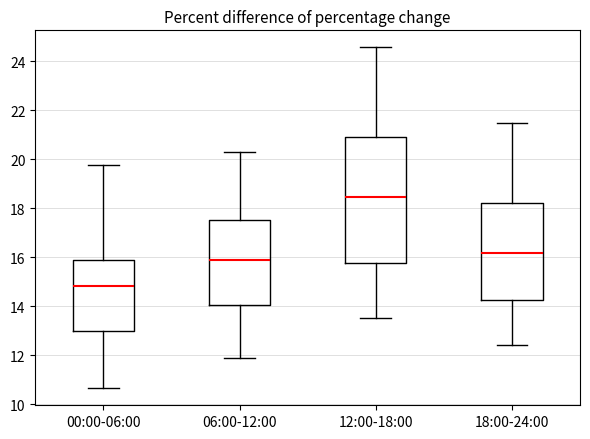

Reading left to right, read every box against the y-axis: the position of its median line, the range the box covers, and the ends of its whiskers. The values are not printed on the chart, so give them approximately, as read against the axis.

00:00-06:00: median 14.8, box 13.0 to 15.8, whiskers 10.6 to 19.8
06:00-12:00: median 15.8, box 14.0 to 17.6, whiskers 11.8 to 20.4
12:00-18:00: median 18.4, box 15.8 to 20.8, whiskers 13.6 to 24.6
18:00-24:00: median 16.2, box 14.2 to 18.2, whiskers 12.4 to 21.6